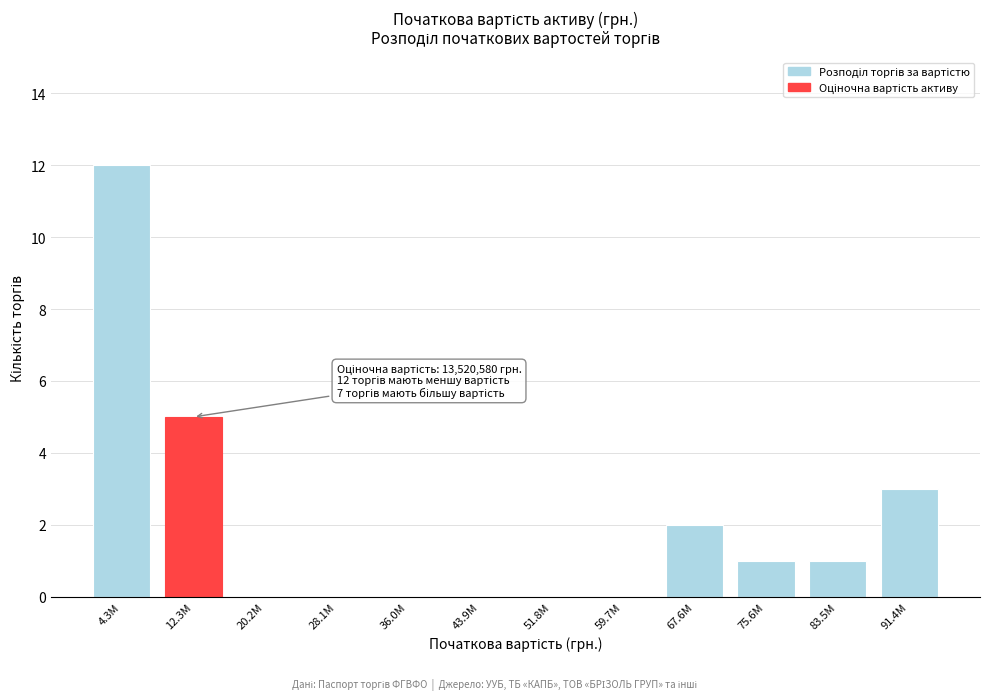

Reading right to left, transcribe all the data shown in this chart.

91.4M=3	83.5M=1	75.6M=1	67.6M=2	59.7M=0	51.8M=0	43.9M=0	36.0M=0	28.1M=0	20.2M=0	12.3M=5	4.3M=12